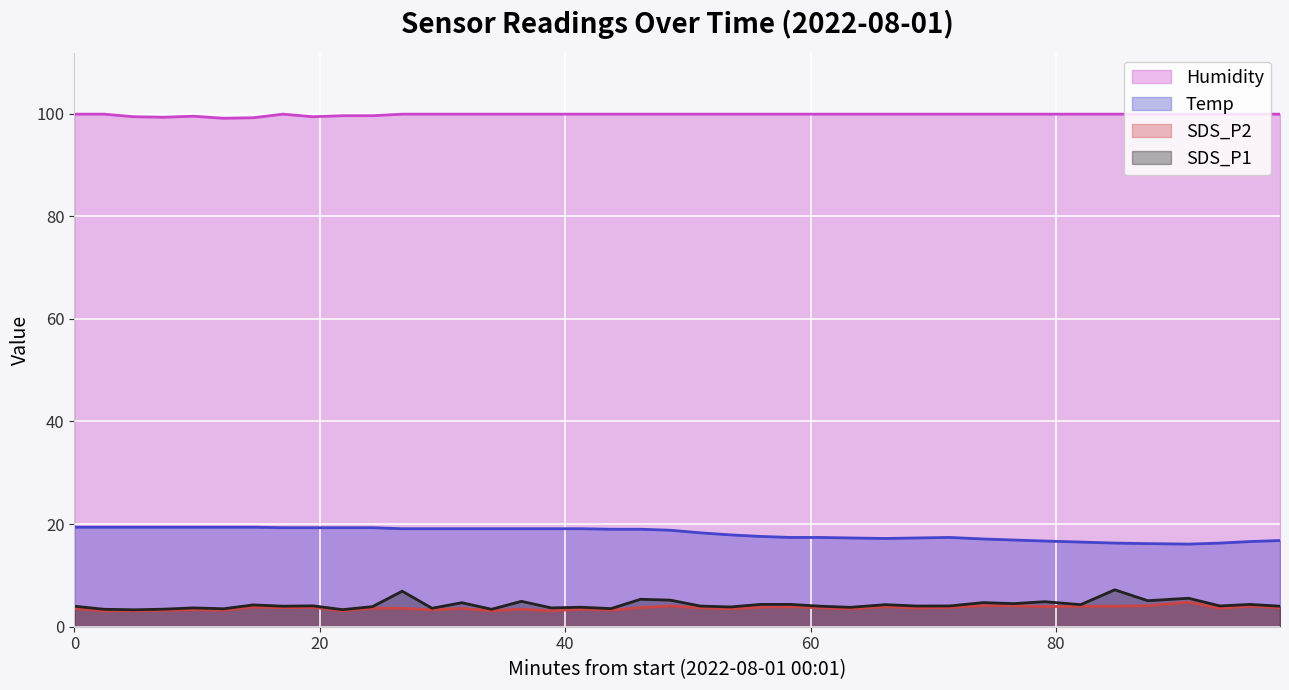

At how many categories does at least one series exceed 10?

40